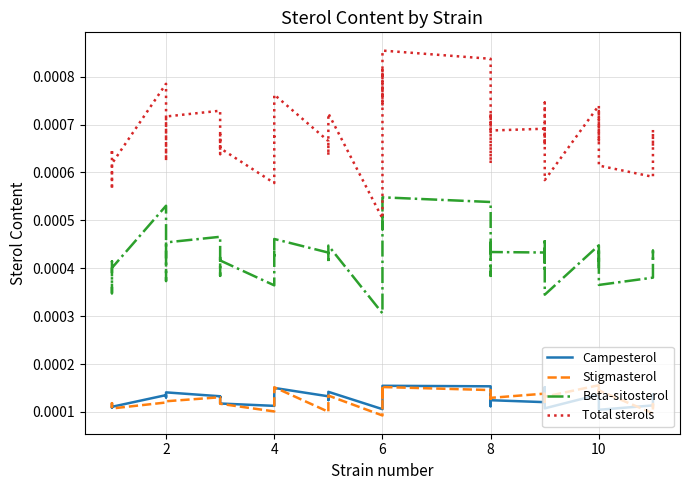

What are all the series names shown in the legend?

Campesterol, Stigmasterol, Beta-sitosterol, Total sterols